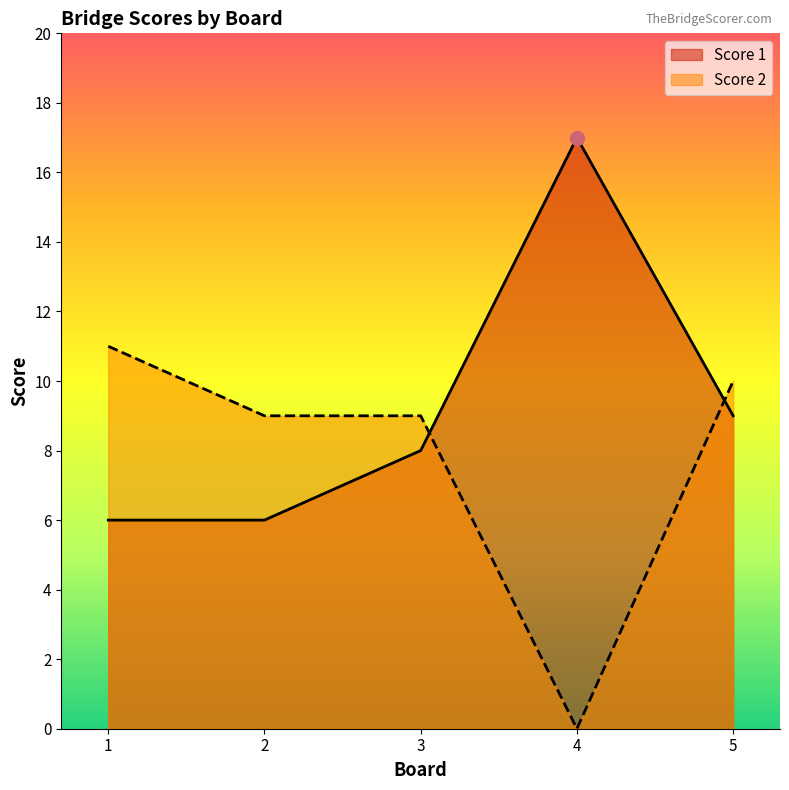

How many values in the Score 1 series are below 8?

2